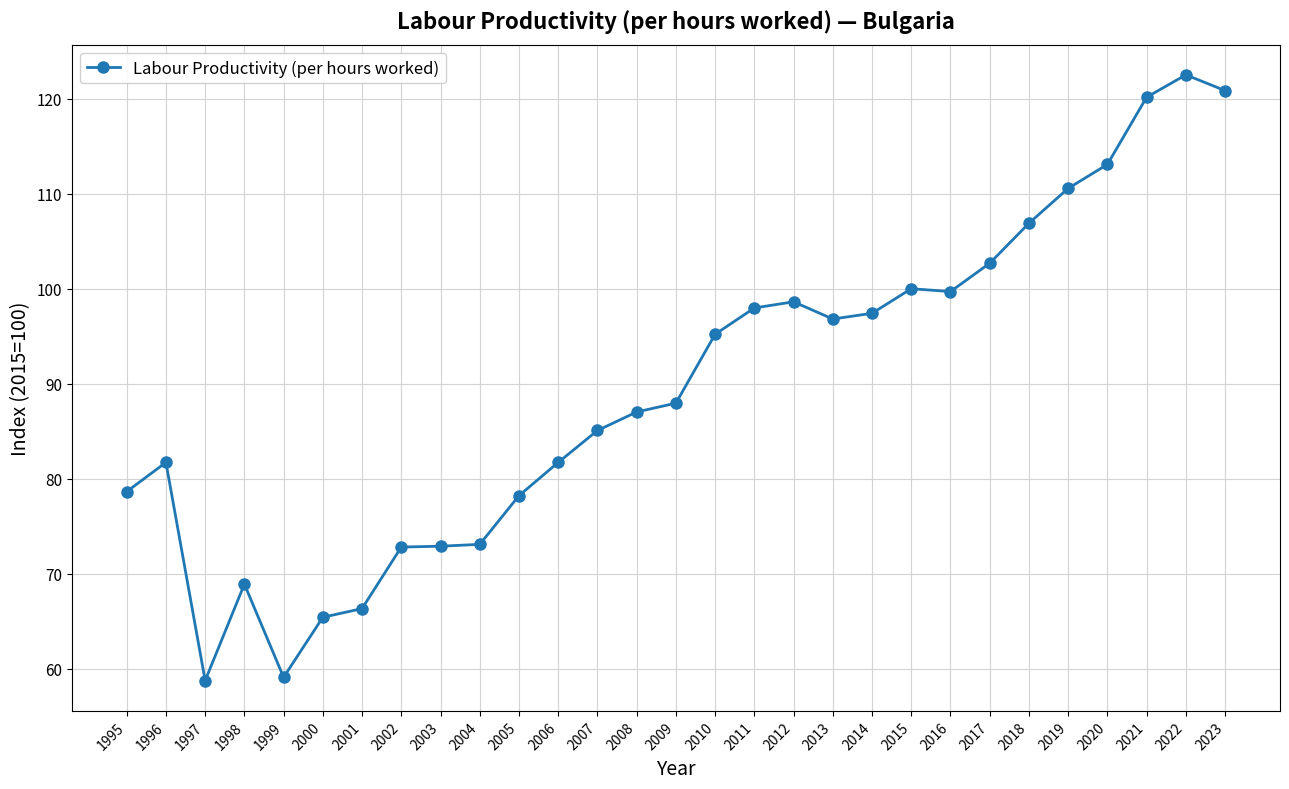

True or false: the data has more than 1 interior local peaks.

True